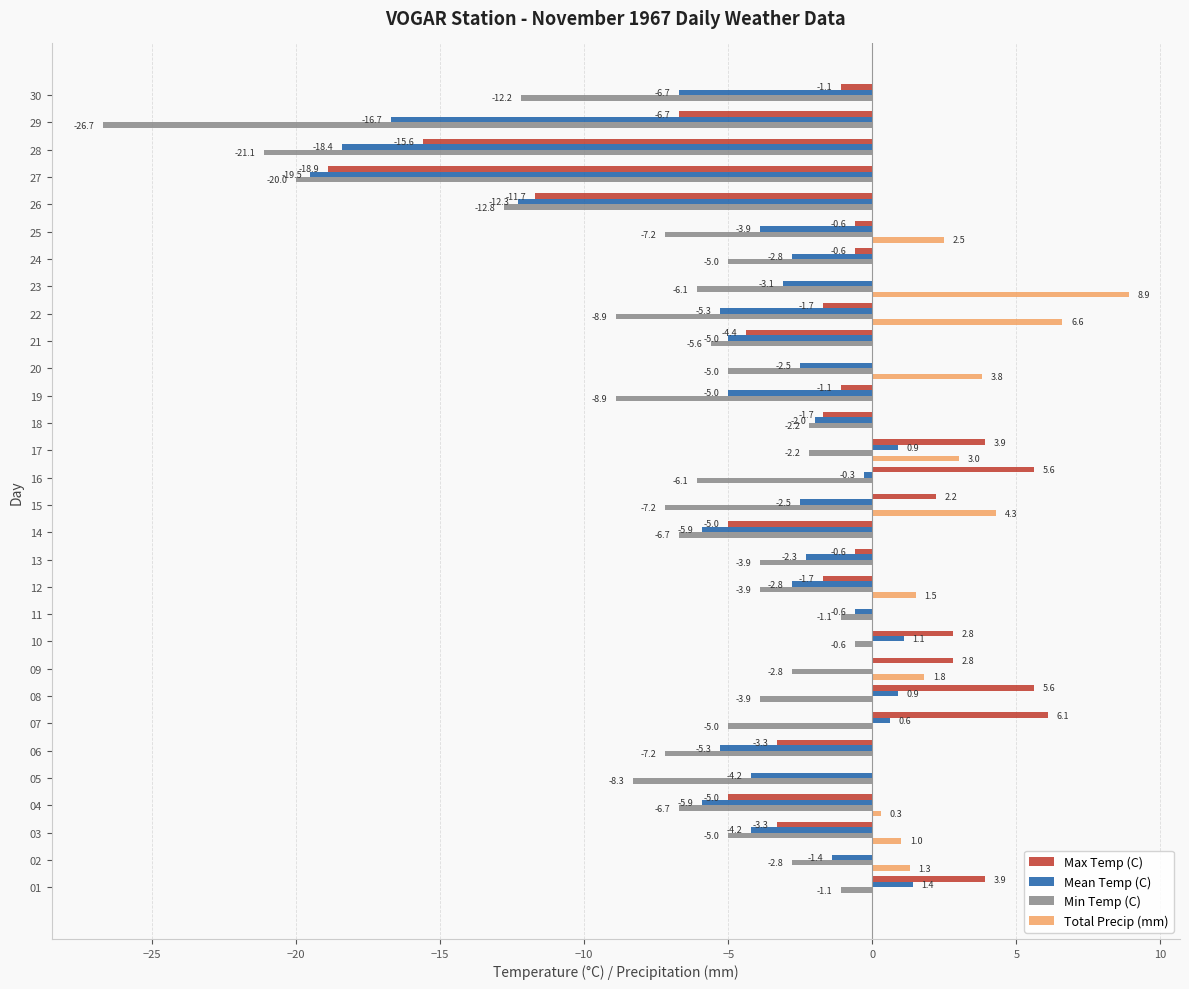

What is the sum of the Total Precip (mm) values at 28 and 17?

3.0